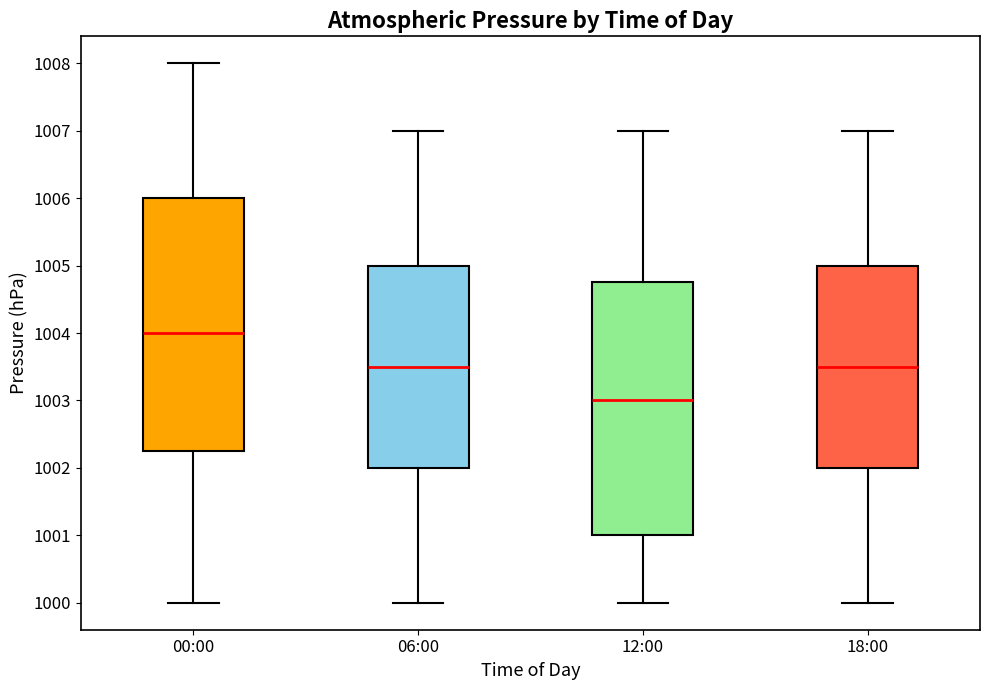

Reading left to right, read every box against the y-axis: the position of its median line, the range the box covers, and the ends of its whiskers. The values are not printed on the chart, so give them approximately, as read against the axis.

00:00: median 1004.0, box 1002.3 to 1006.0, whiskers 1000.0 to 1008.0
06:00: median 1003.5, box 1002.0 to 1005.0, whiskers 1000.0 to 1007.0
12:00: median 1003.0, box 1001.0 to 1004.8, whiskers 1000.0 to 1007.0
18:00: median 1003.5, box 1002.0 to 1005.0, whiskers 1000.0 to 1007.0